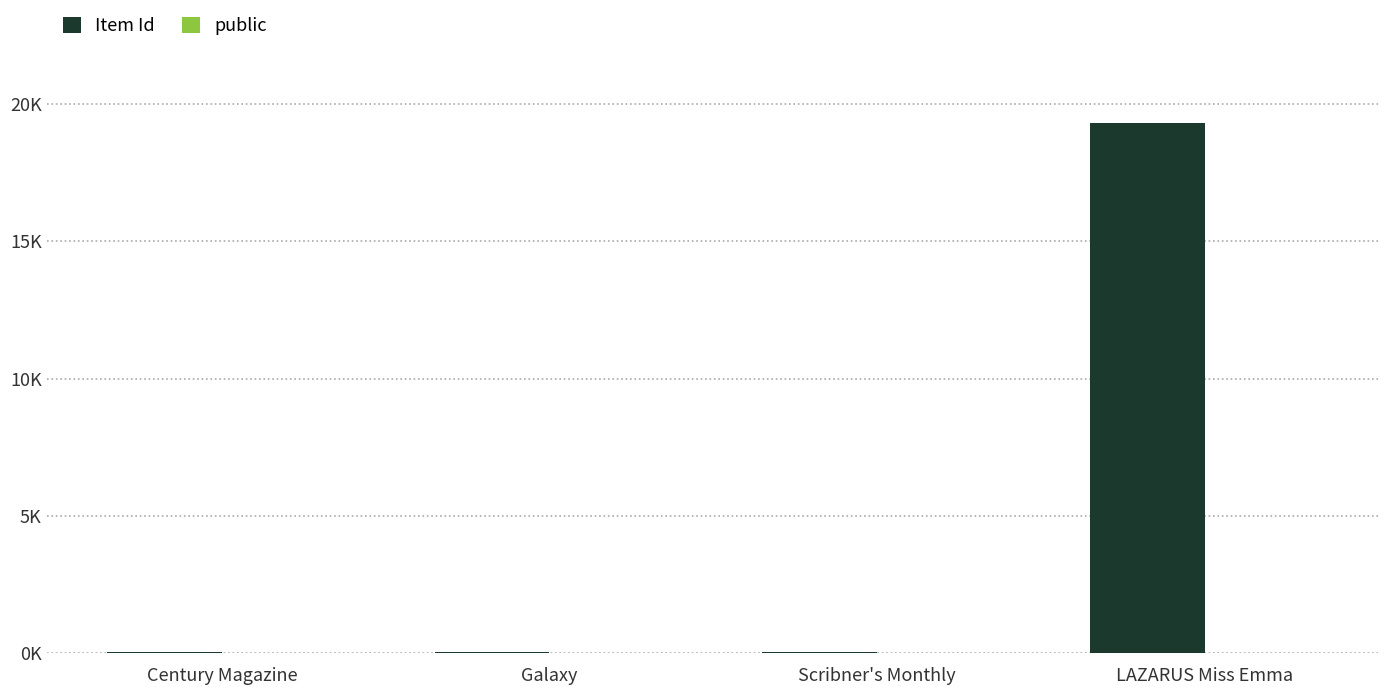

What is the highest value of the public series?

1